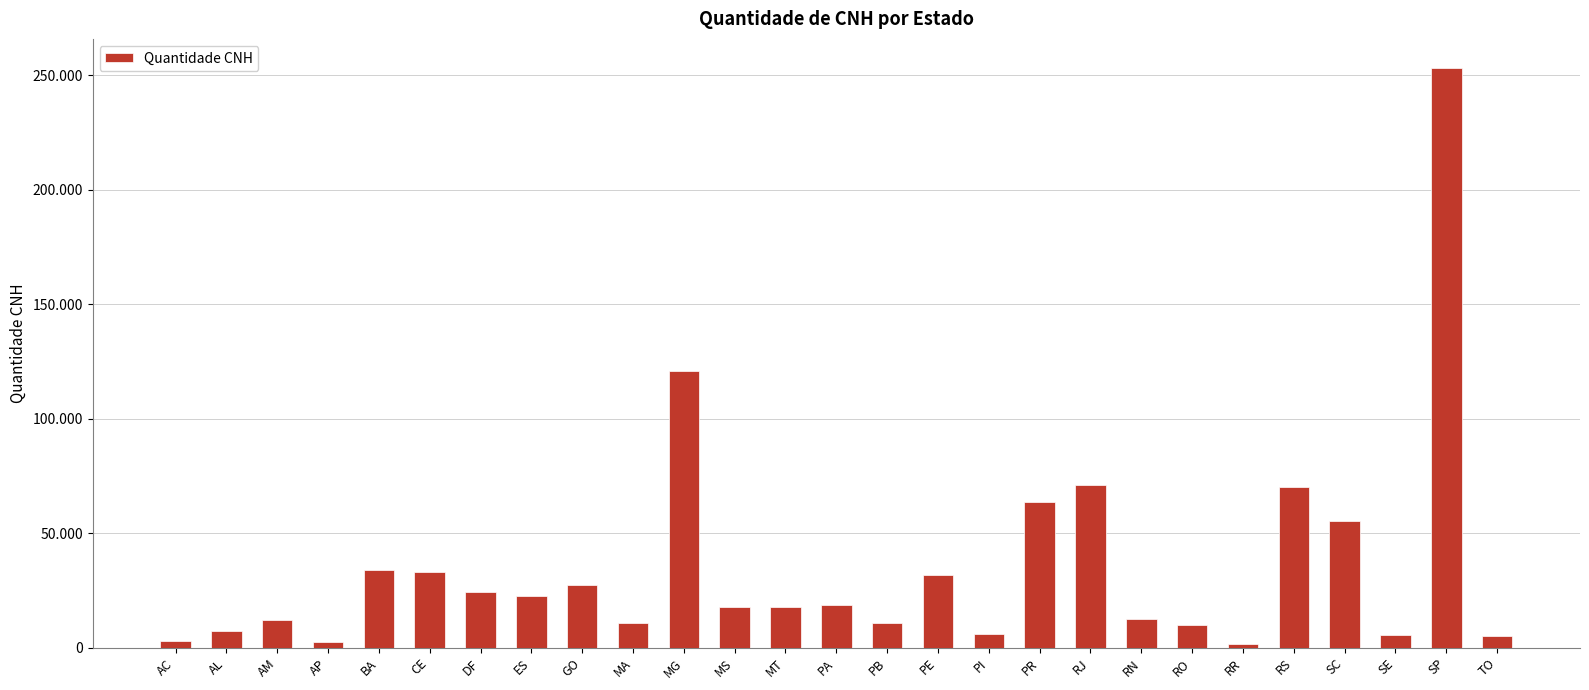

What is the difference between the values at AM and AP?

9841